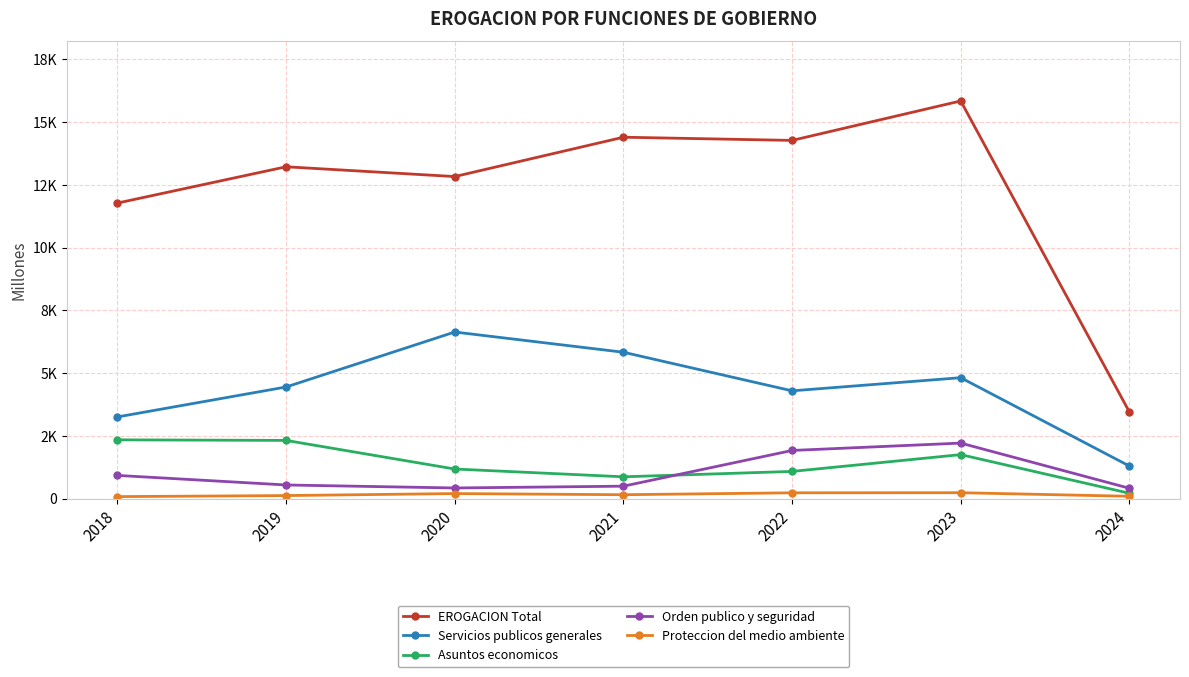

At 2024, list the series in order from largest to smallest.

EROGACION Total, Servicios publicos generales, Orden publico y seguridad, Asuntos economicos, Proteccion del medio ambiente